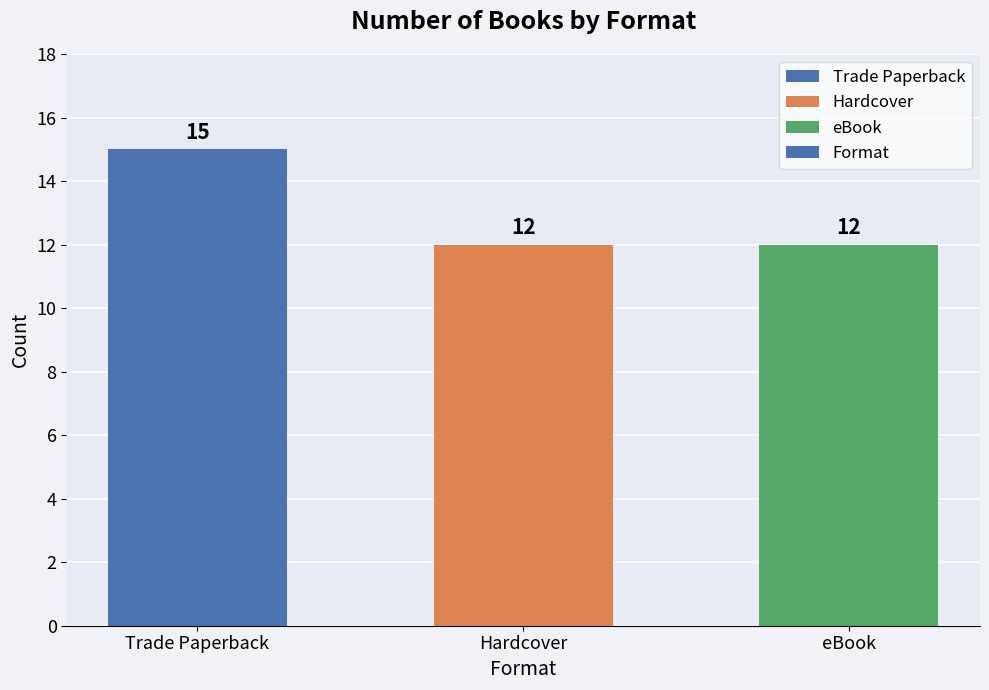

Count the values in the range 12 to 15.

3